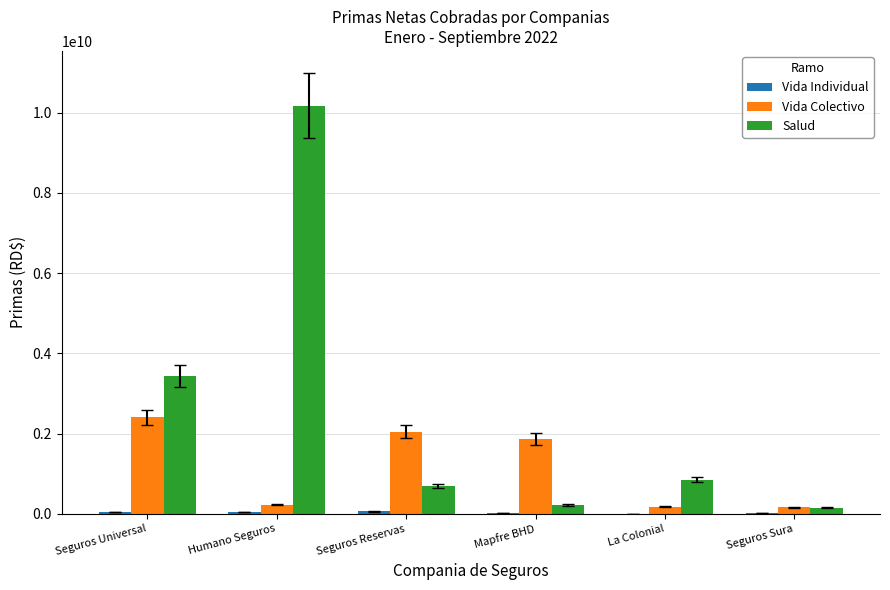

At which category is the sum across all series the highest?

Humano Seguros